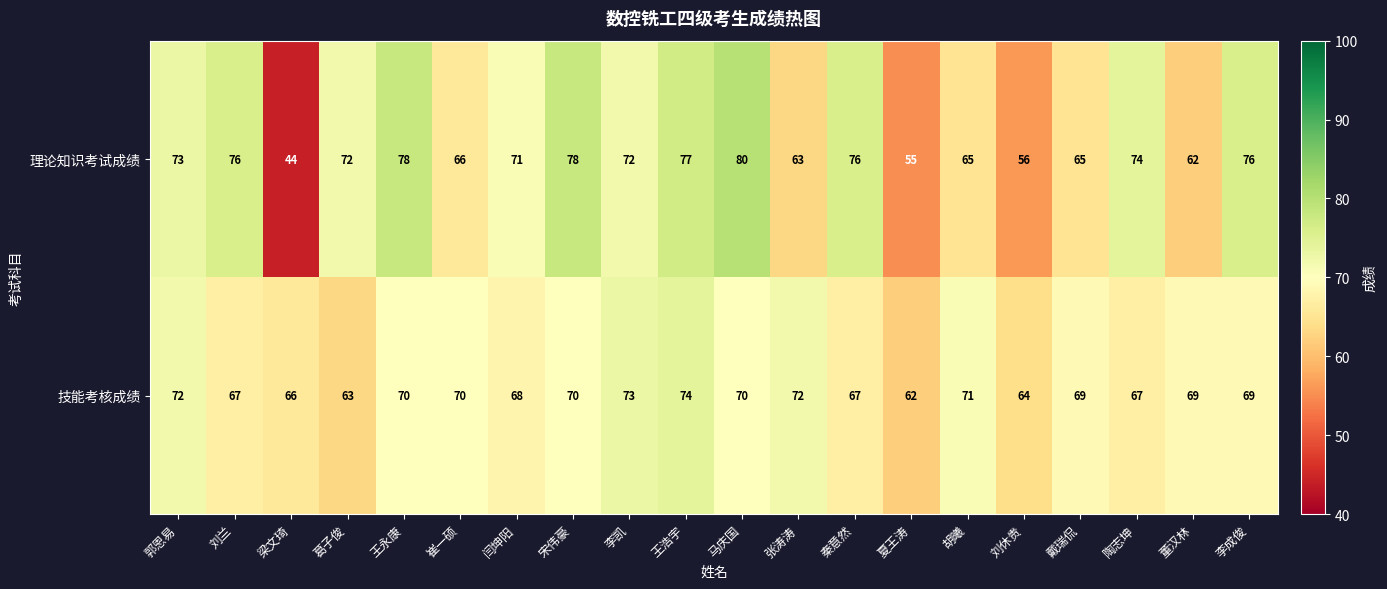

What is the maximum value shown in the chart?

80